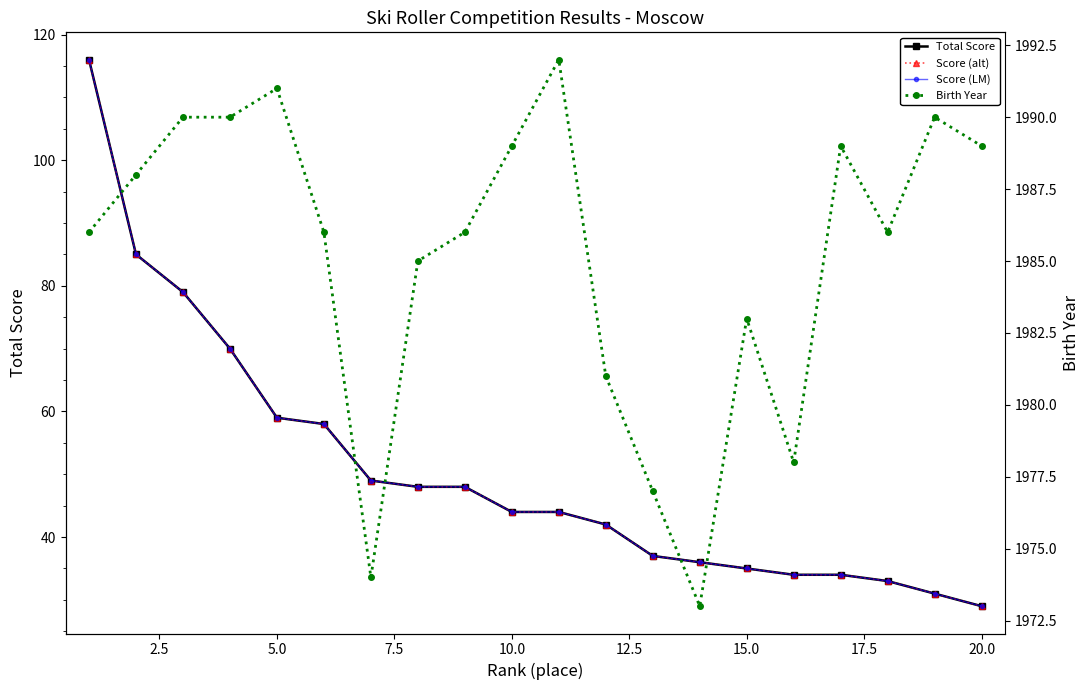

True or false: Total Score and Score (alt) intersect in this chart.

False